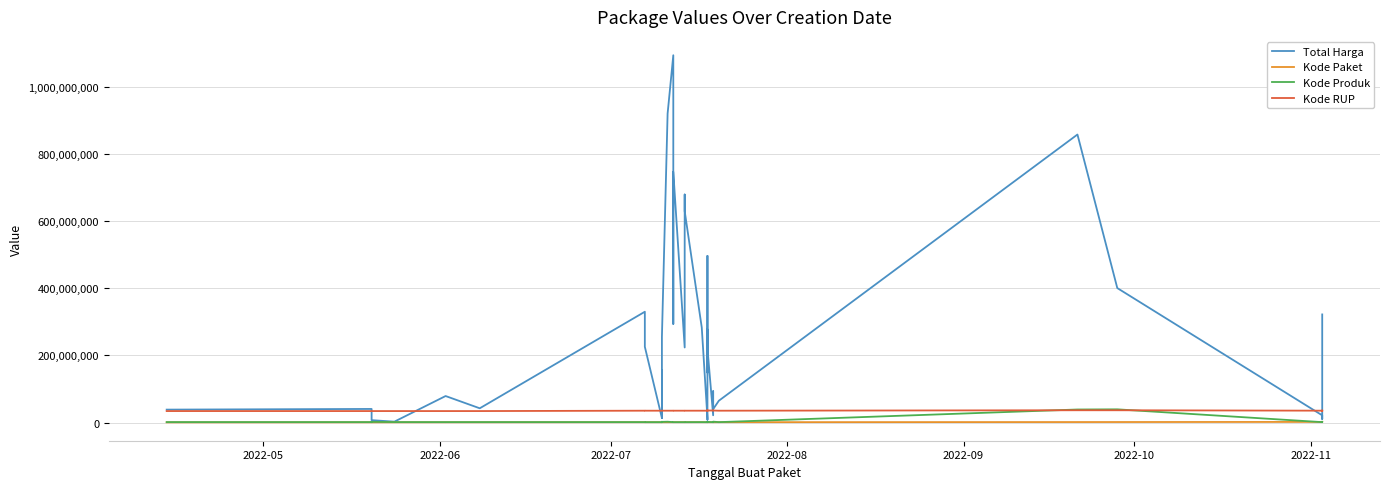

True or false: Kode RUP and Kode Paket intersect in this chart.

False